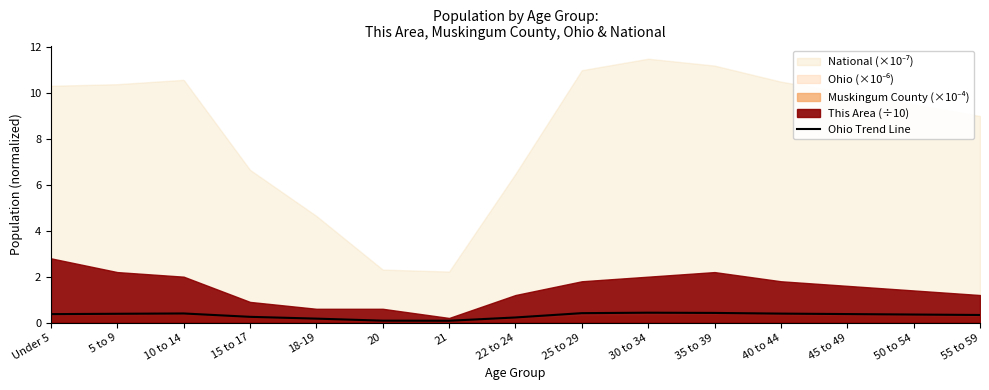

The chart shows a value of 0.5 at Under 5. True or false?

False